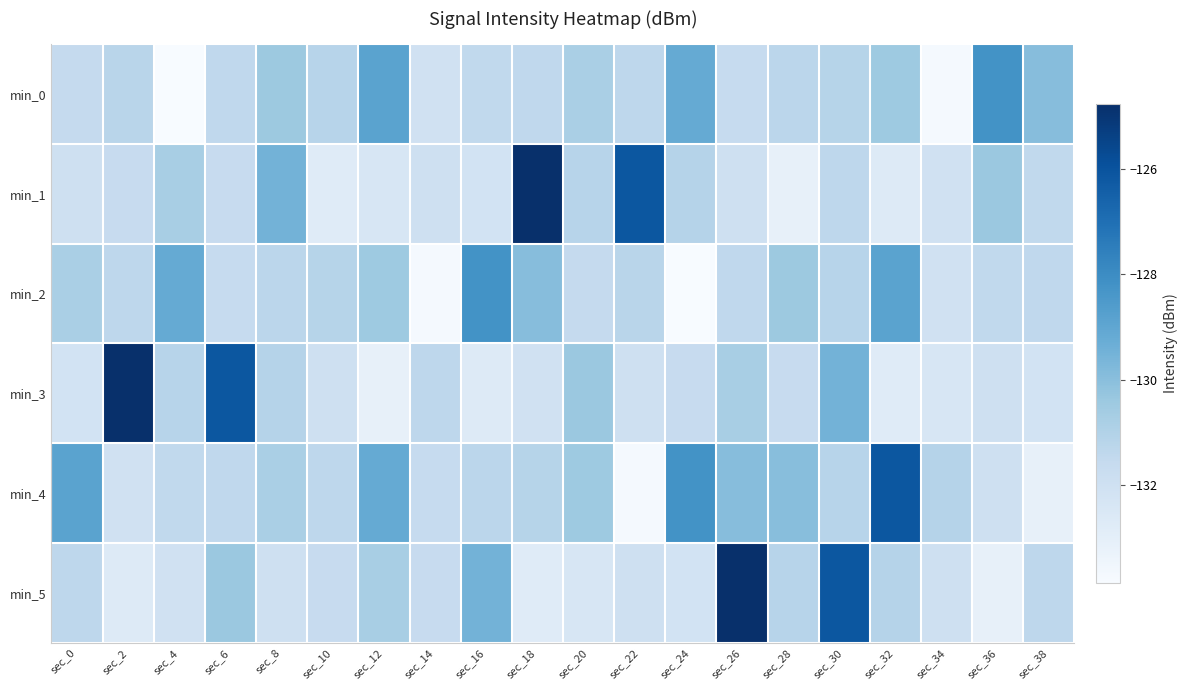

At which category is the sum across all series the highest?

sec_26